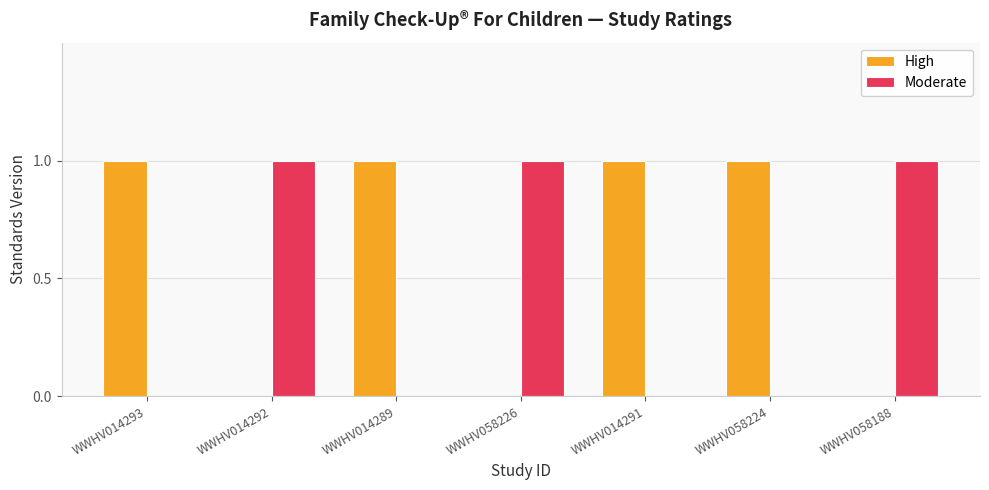

What is the sum of all Moderate values?

3